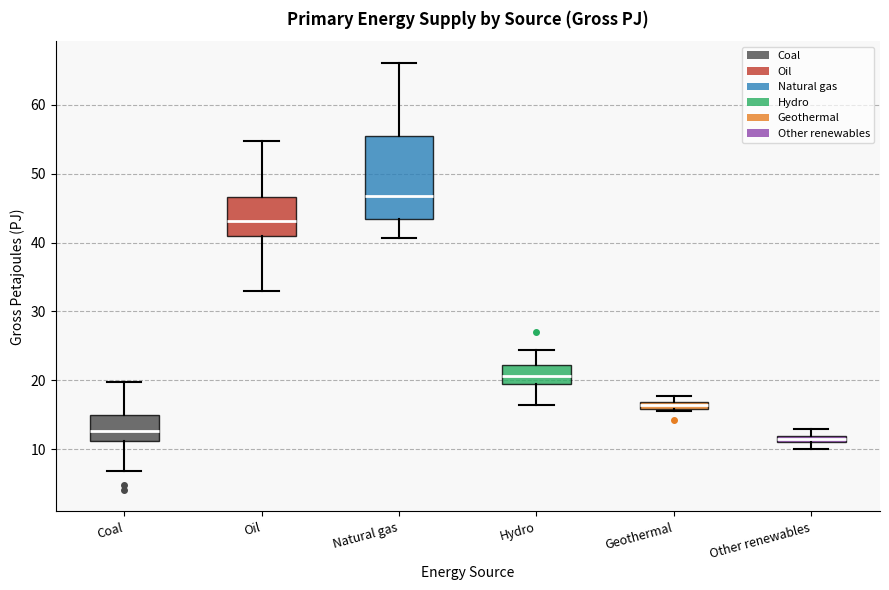

Where does the upper whisker of the box for Natural gas end on the y-axis? The values are not printed on the chart, so give them approximately, as read against the axis.

66